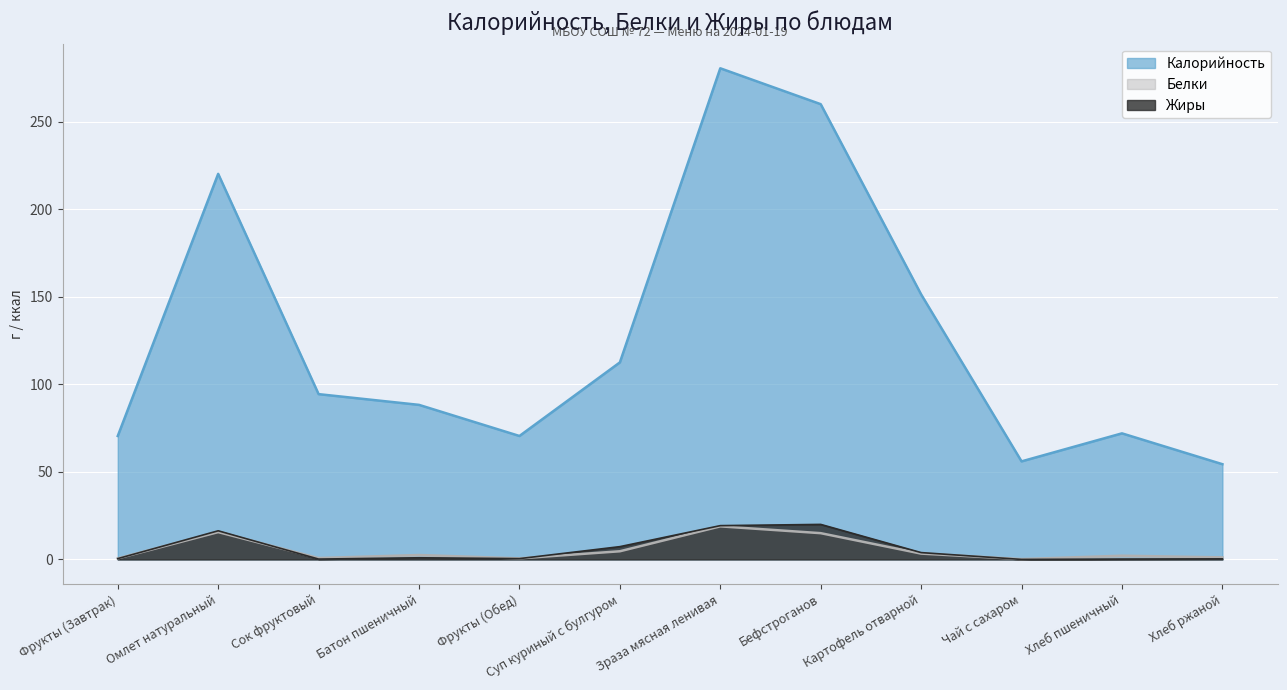

Reading left to right, what are all the values shown in this chart?

Калорийность: Фрукты (Завтрак)=70.5	Омлет натуральный=220.2	Сок фруктовый=94.4	Батон пшеничный=88.3	Фрукты (Обед)=70.5	Суп куриный с булгуром=112.5	Зраза мясная ленивая=280.5	Бефстроганов=260.0	Картофель отварной=151.3	Чай с сахаром=56.0	Хлеб пшеничный=72.0	Хлеб ржаной=54.4
Белки: Фрукты (Завтрак)=0.6	Омлет натуральный=15.6	Сок фруктовый=0.8	Батон пшеничный=2.5	Фрукты (Обед)=0.6	Суп куриный с булгуром=4.7	Зраза мясная ленивая=18.9	Бефстроганов=15.0	Картофель отварной=3.3	Чай с сахаром=0.2	Хлеб пшеничный=2.1	Хлеб ржаной=1.2
Жиры: Фрукты (Завтрак)=0.5	Омлет натуральный=16.4	Сок фруктовый=0.2	Батон пшеничный=0.9	Фрукты (Обед)=0.5	Суп куриный с булгуром=7.3	Зраза мясная ленивая=19.3	Бефстроганов=20.0	Картофель отварной=3.9	Чай с сахаром=0.0	Хлеб пшеничный=0.2	Хлеб ржаной=0.3